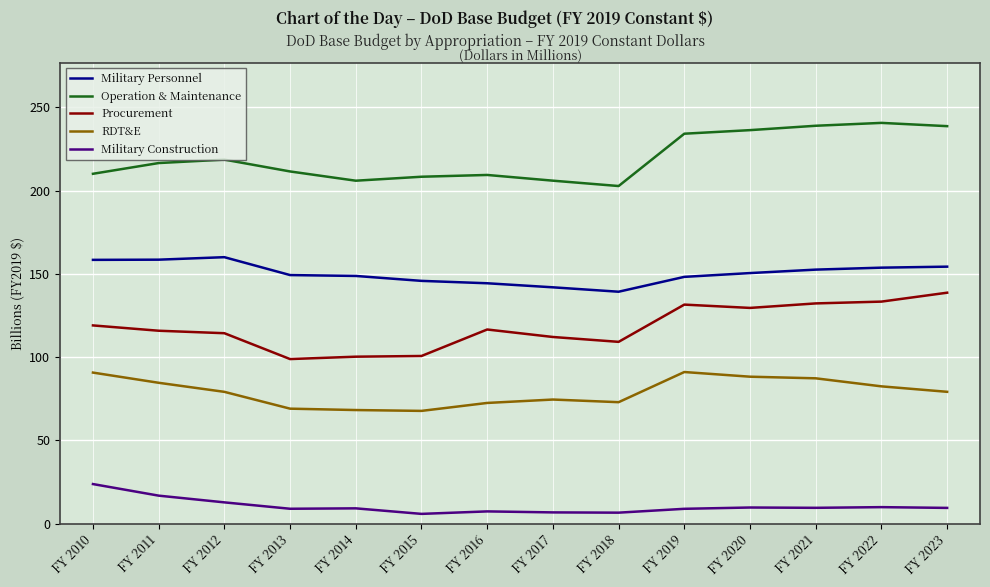

What is the sum of the Operation & Maintenance values at FY 2010 and FY 2023?

448918